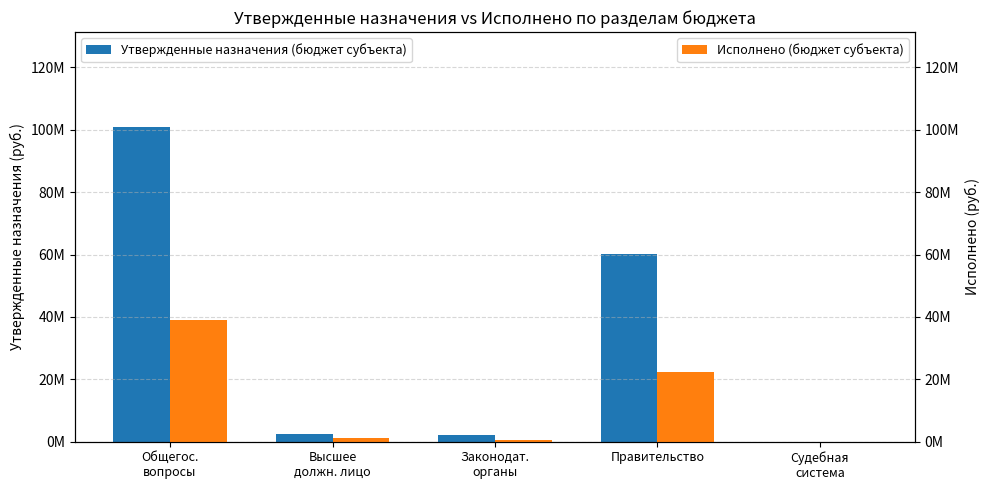

What is the approximate value of Утвержденные назначения (бюджет субъекта) at Высшее
должн. лицо?

2426026.0